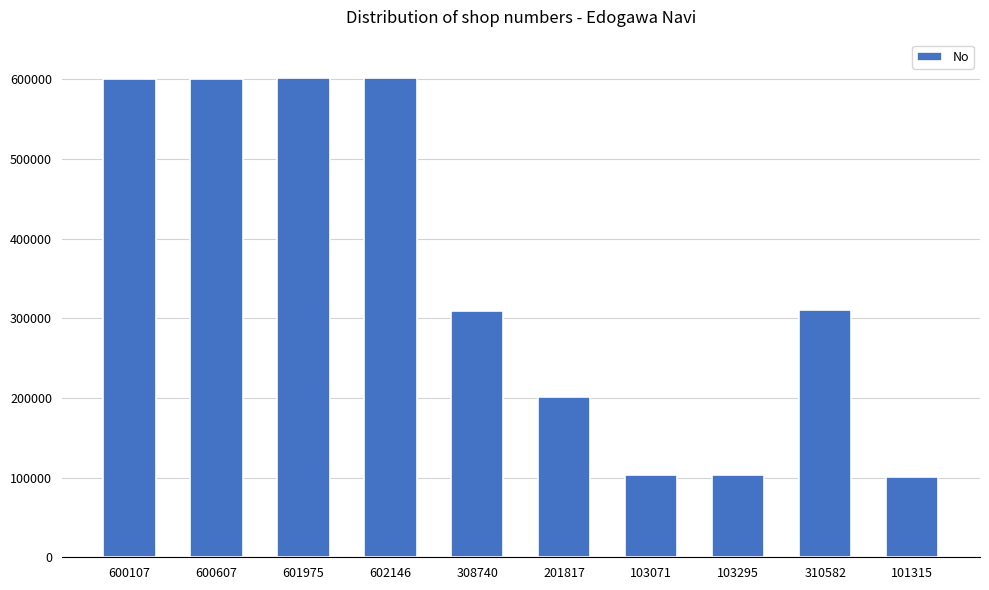

True or false: the data shows 526709 at 310582.

False